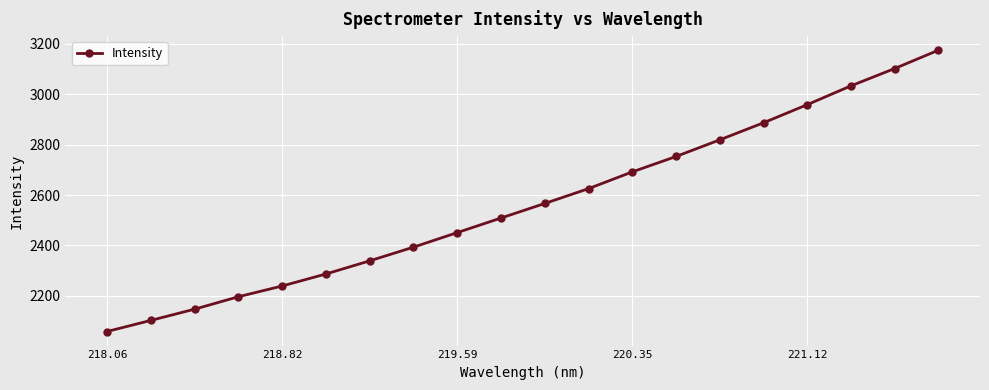

What is the sum of all values?

51333.3